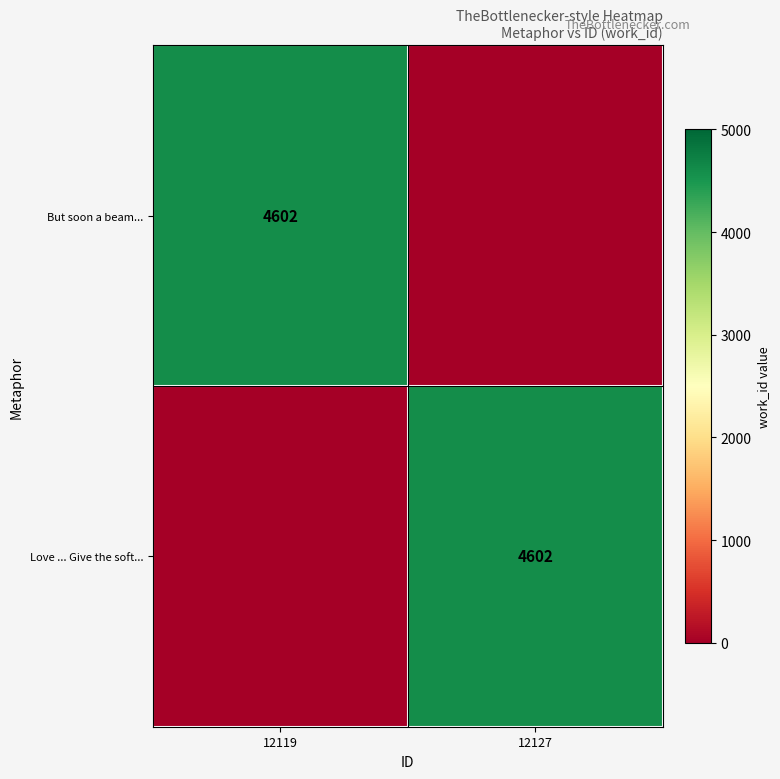

True or false: Love ... Give the soft... has a value of 8007 at 12127.

False